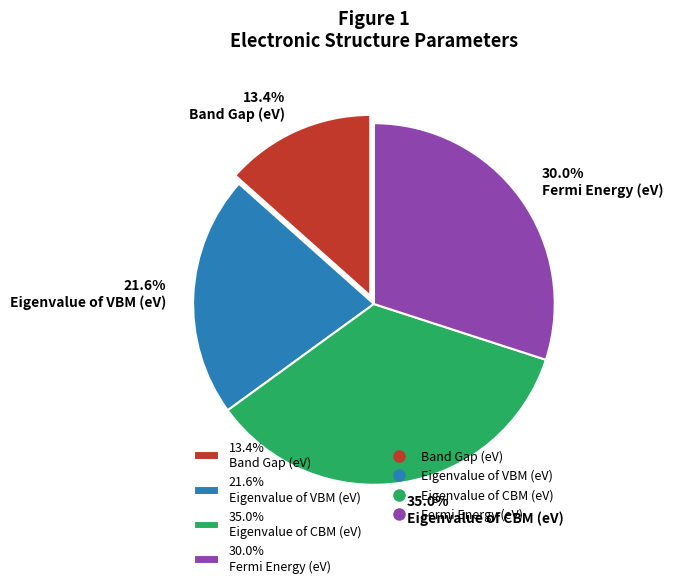

Does any single category account for the majority?

No